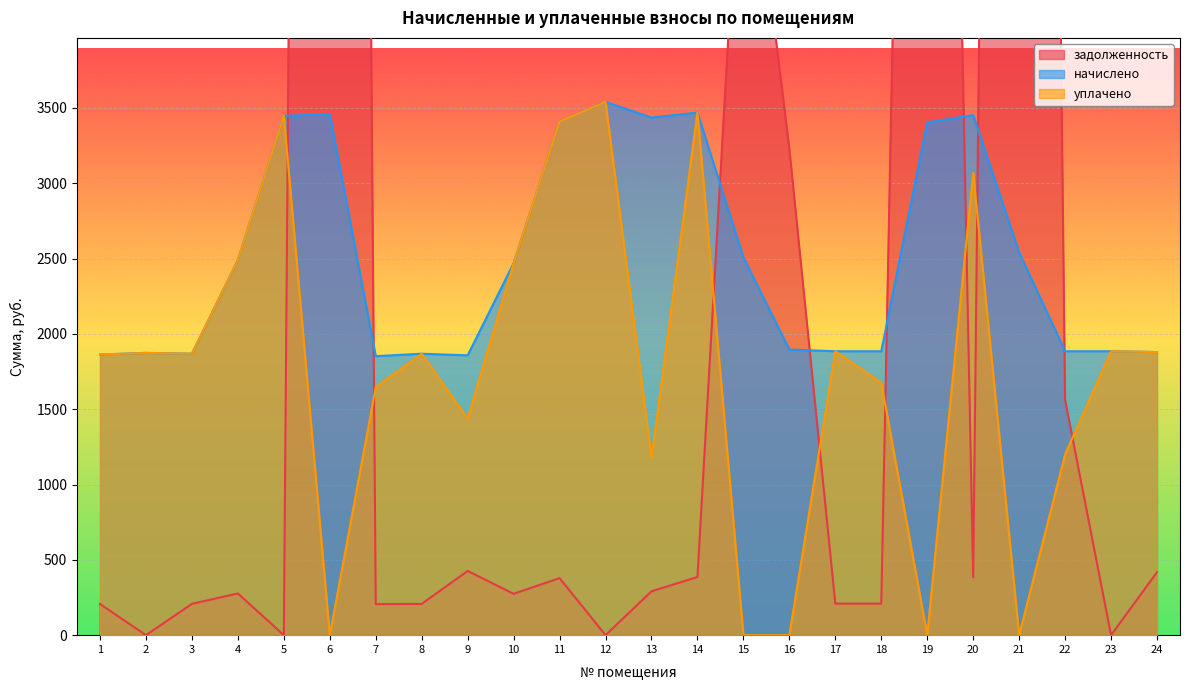

Rank the categories by задолженность value from lowest to highest.

2, 5, 12, 23, 7, 1, 8, 3, 17, 18, 10, 4, 13, 11, 20, 14, 24, 9, 22, 16, 15, 19, 21, 6